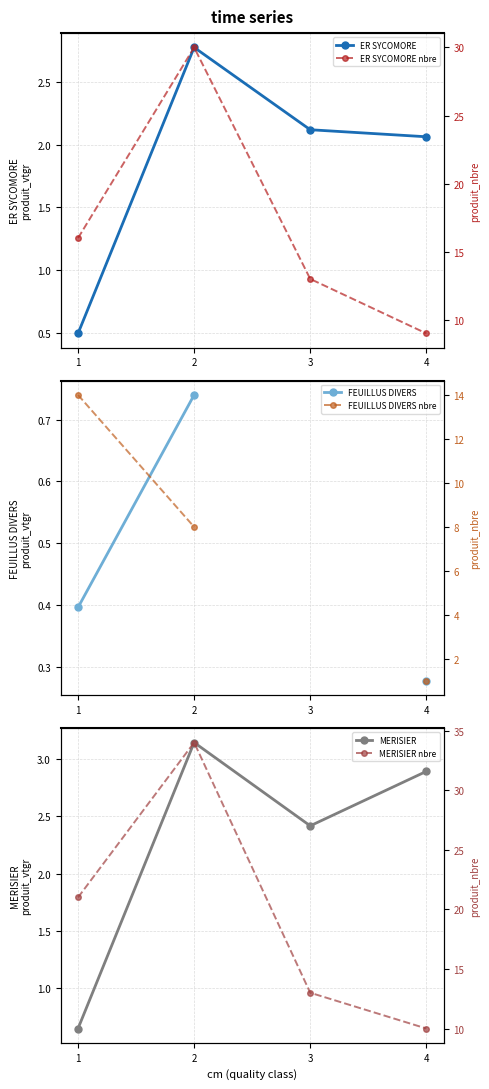

True or false: ER SYCOMORE nbre and ER SYCOMORE cross at least once.

False